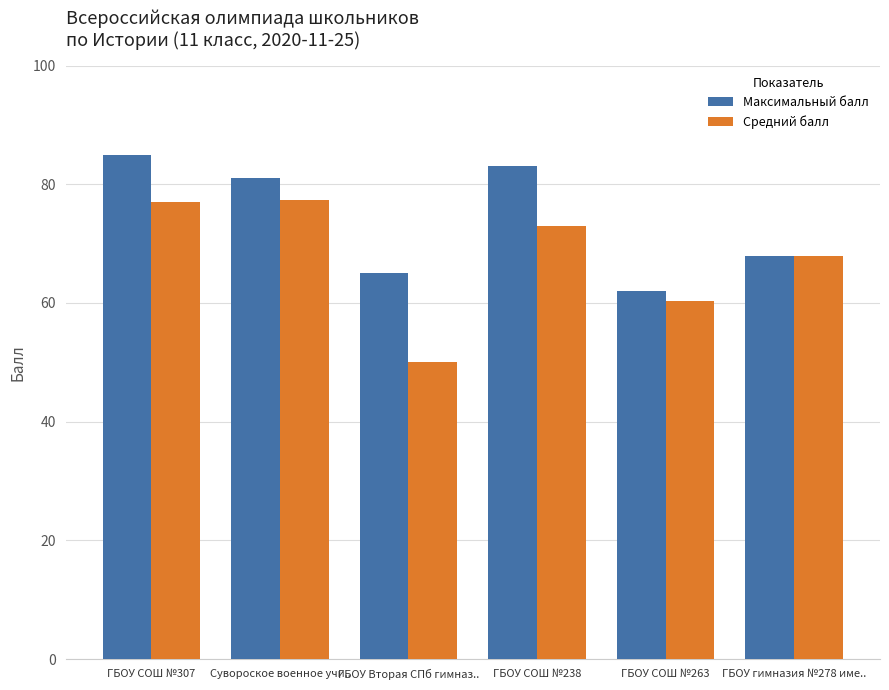

How many bars are there in total?

12